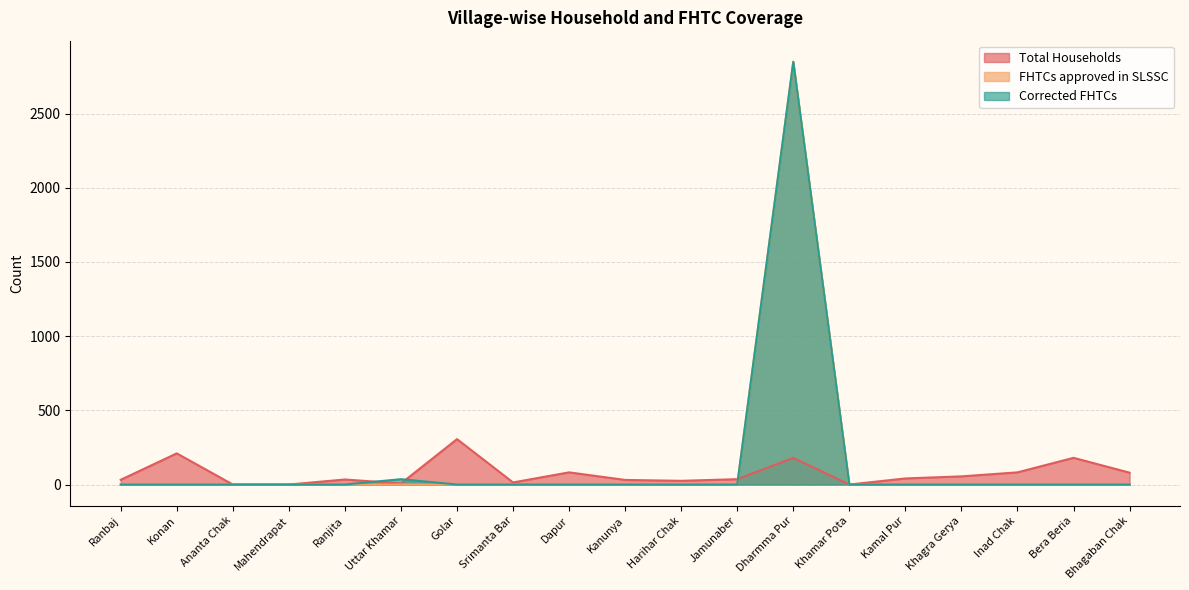

What is the maximum value shown in the chart?

2849